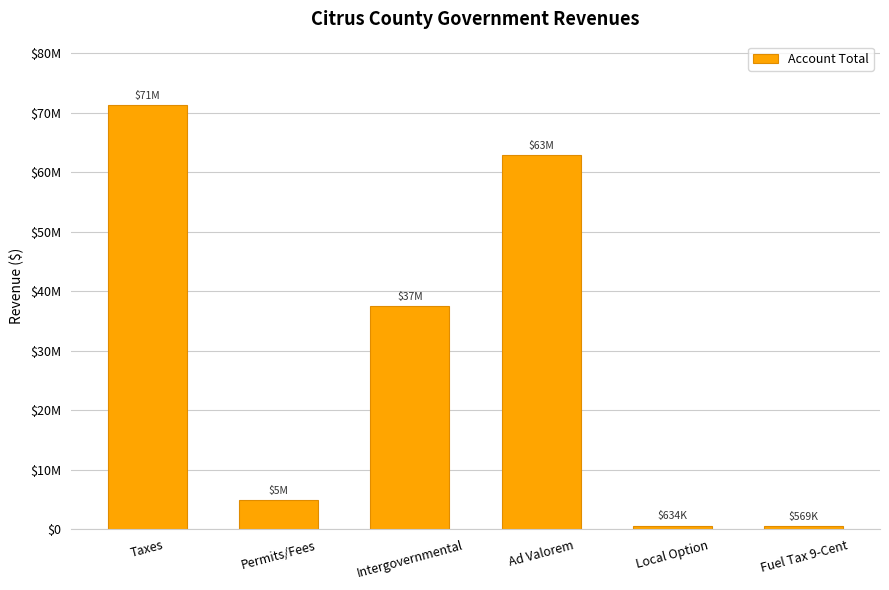

At which label is the value closest to 35902943?

Intergovernmental